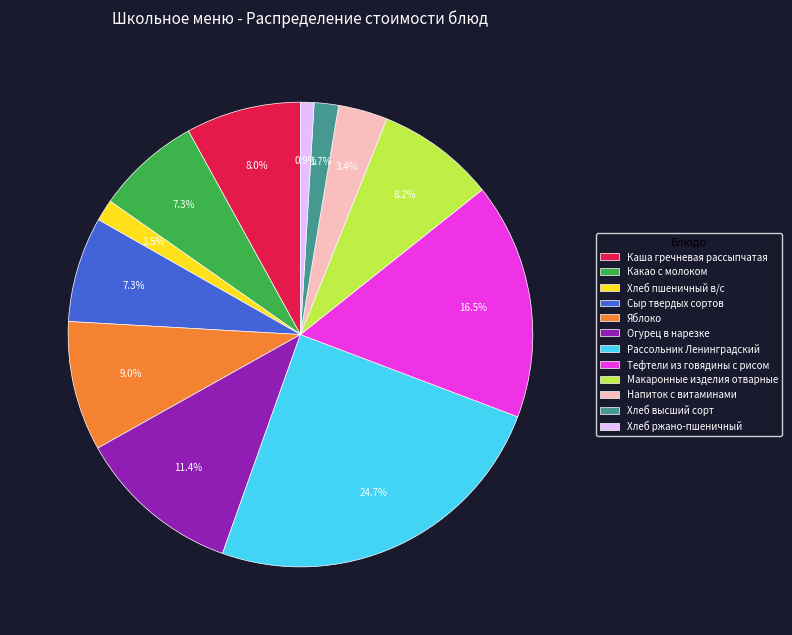

How much of the chart is everything except Огурец в нарезке?

88.6%